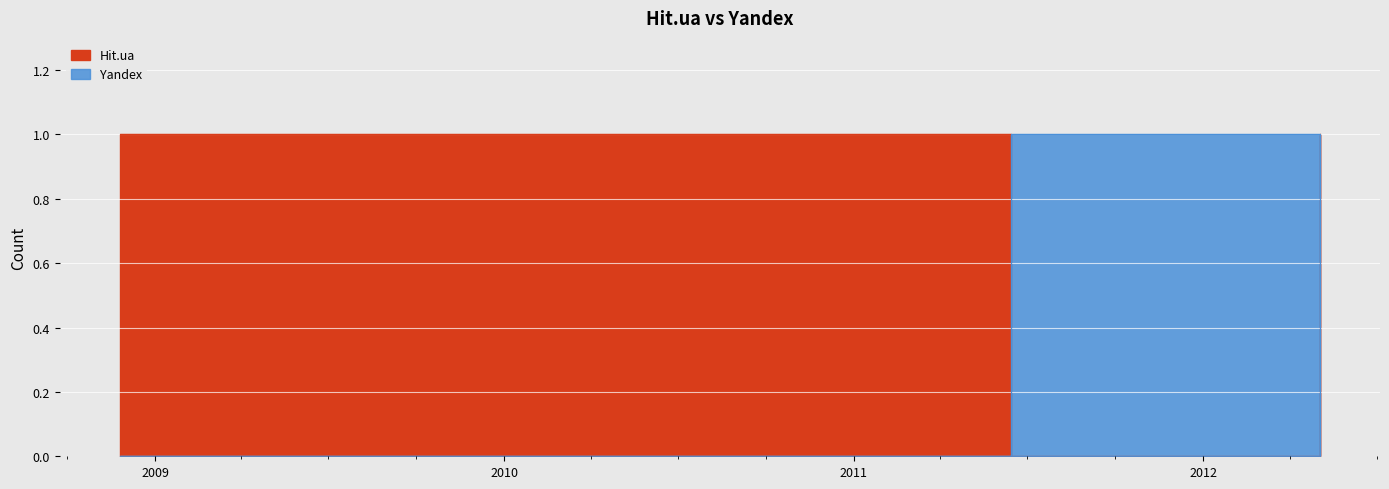

The value of Hit.ua at 2008-12-20 is 1. True or false?

False